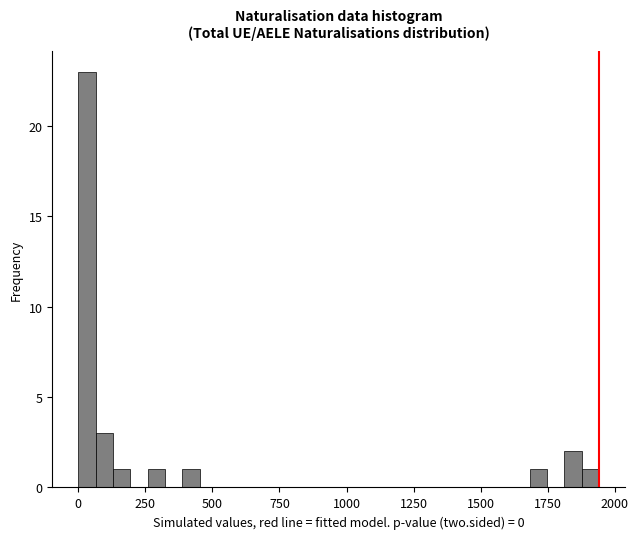

Around what value on the x-axis is the tallest bar? Give the approximate position of its centre, as read against the axis.

50